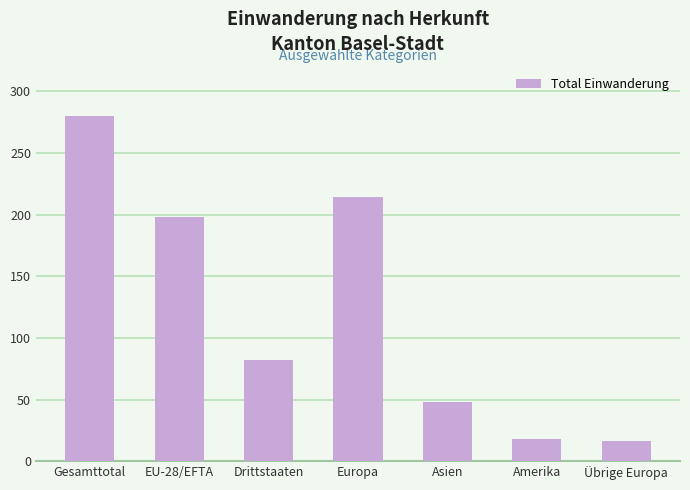

Reading left to right, list all the values displayed in this chart.

280	198	82	214	48	18	16